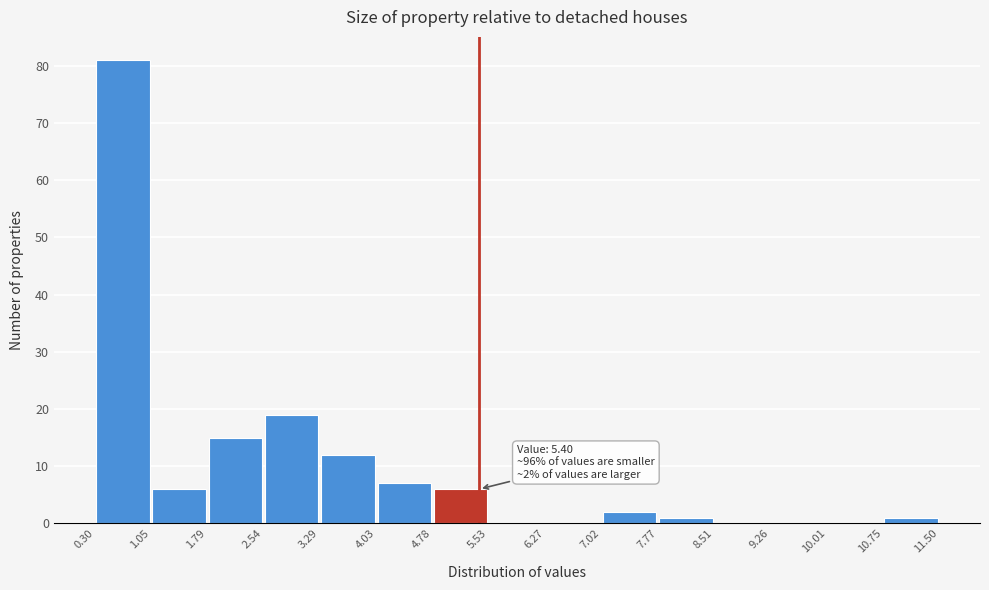

Over which range of the x-axis is the bar tallest?

0.30 to 1.05